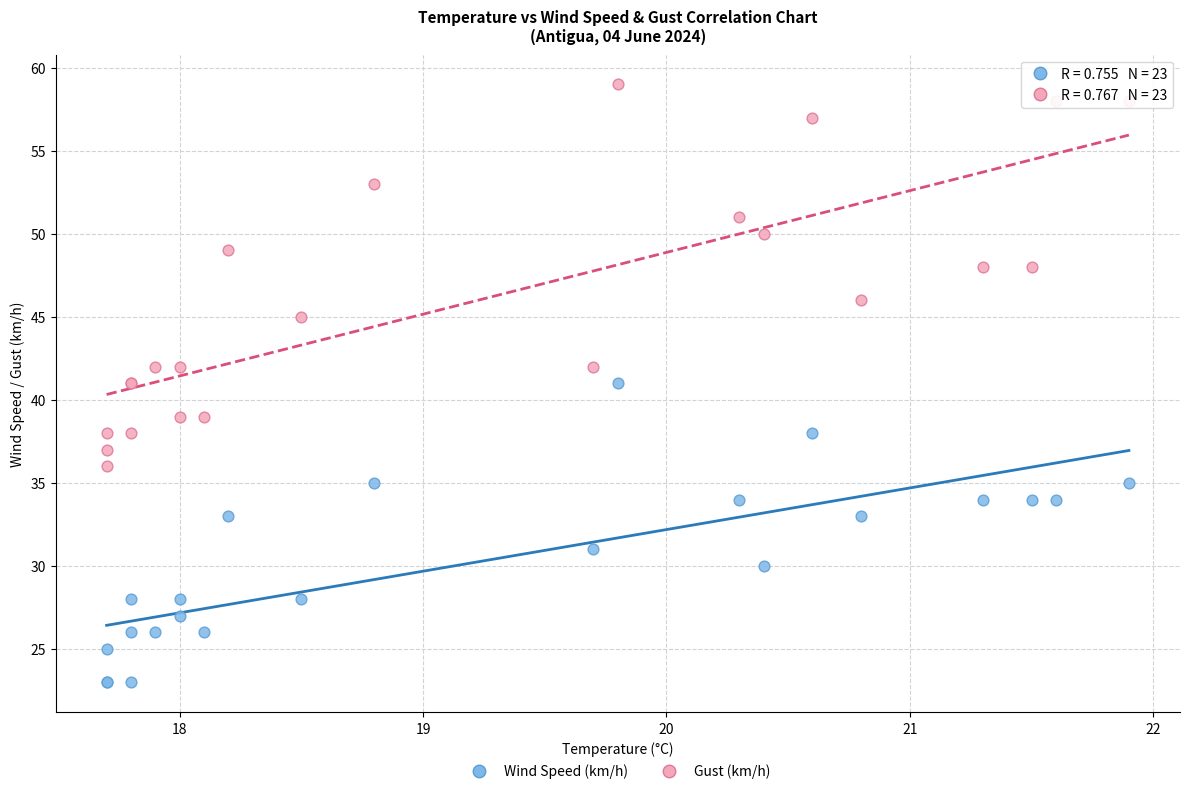

What are all the series names shown in the legend?

Wind Speed (km/h), Gust (km/h)